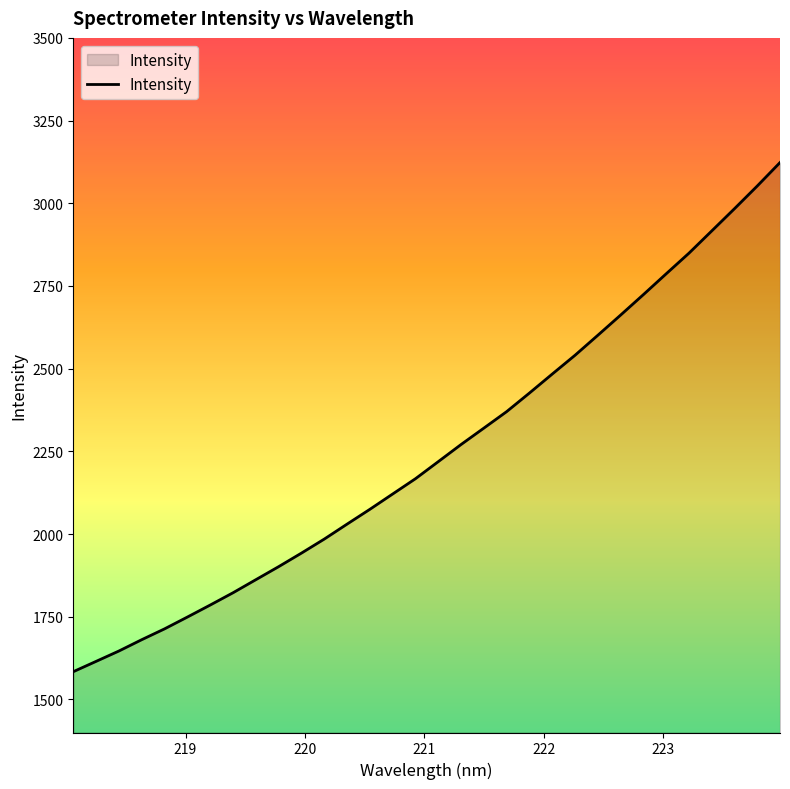

What is the greatest value displayed?

3123.1